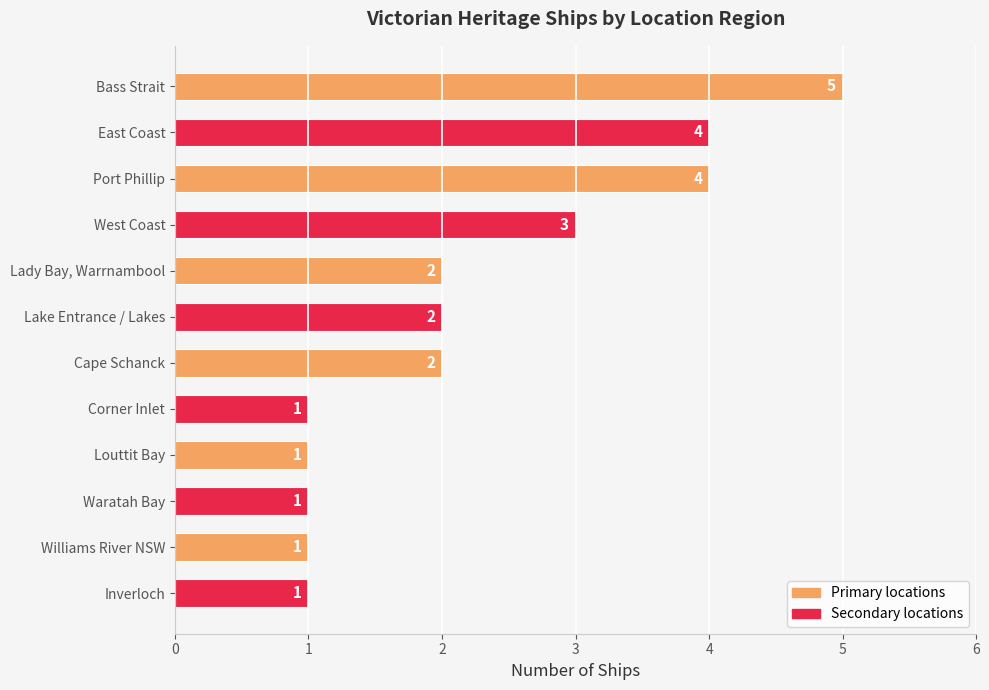

The value at Corner Inlet is 1. True or false?

True